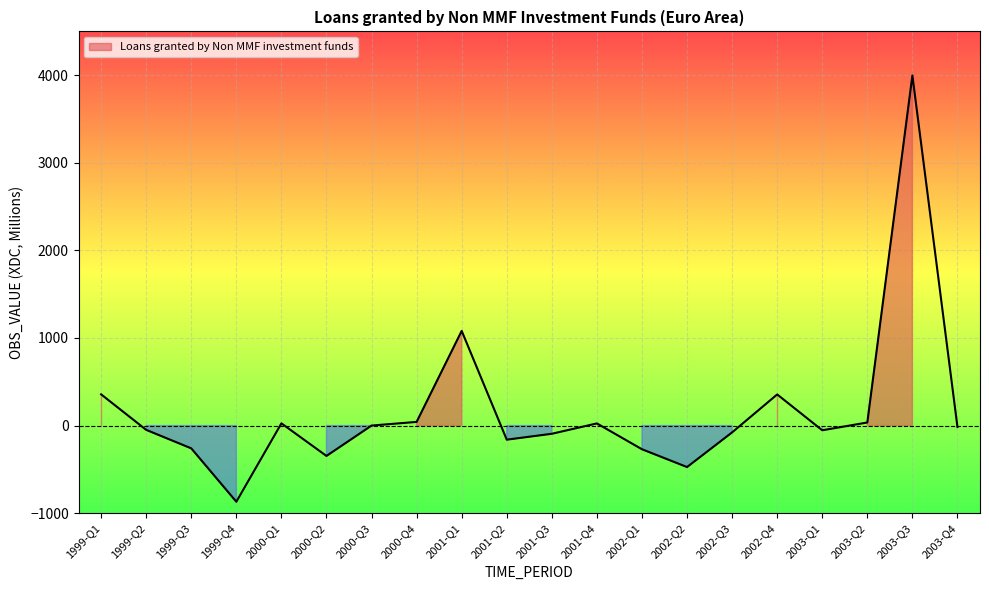

Rank the categories by value from lowest to highest.

1999-Q4, 2002-Q2, 2000-Q2, 2002-Q1, 1999-Q3, 2001-Q2, 2001-Q3, 2002-Q3, 2003-Q1, 1999-Q2, 2003-Q4, 2000-Q3, 2001-Q4, 2000-Q1, 2003-Q2, 2000-Q4, 2002-Q4, 1999-Q1, 2001-Q1, 2003-Q3